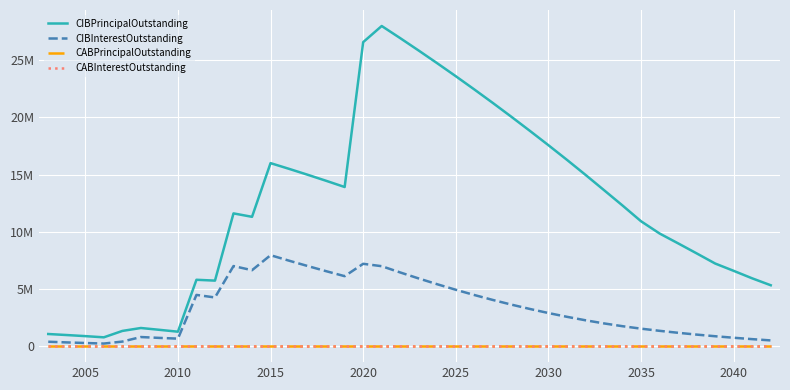

True or false: CABInterestOutstanding and CIBInterestOutstanding intersect in this chart.

False